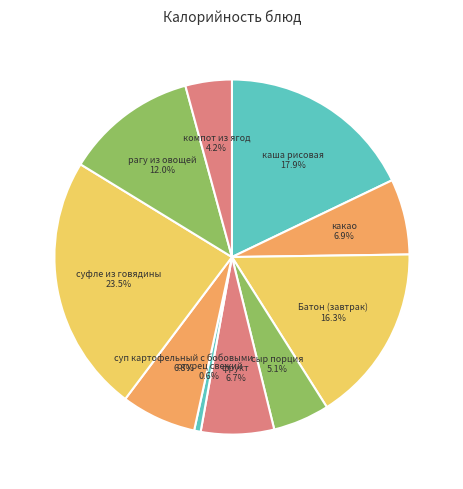

True or false: Батон (завтрак) accounts for 25% of the total.

False